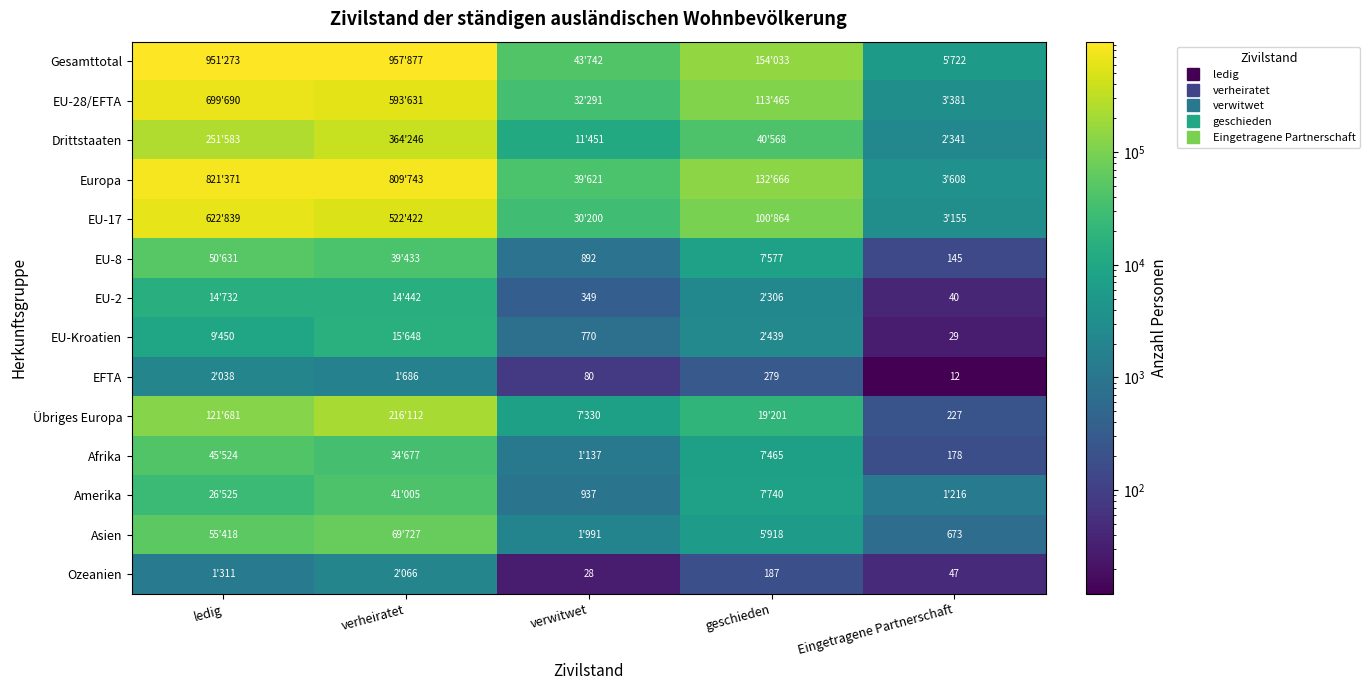

What is the difference between the highest and lowest values at geschieden?

153846